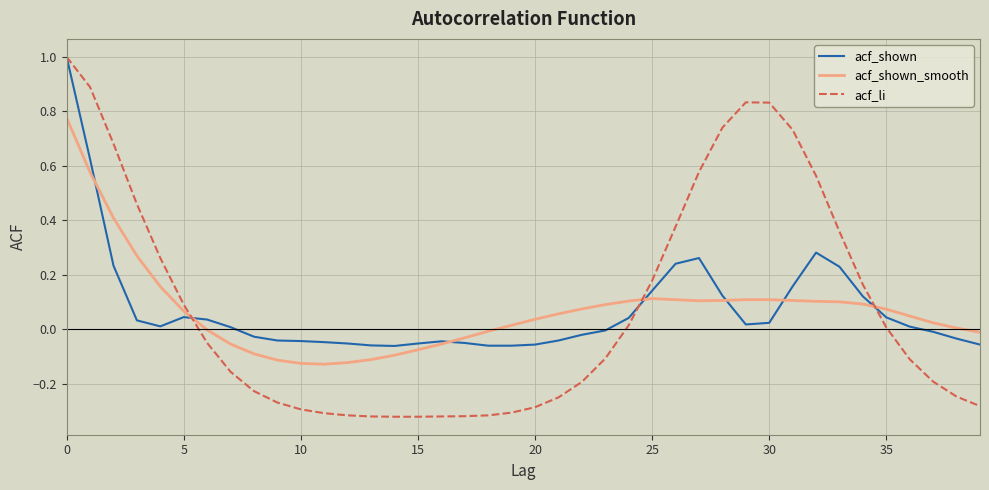

True or false: acf_shown_smooth and acf_li intersect in this chart.

True